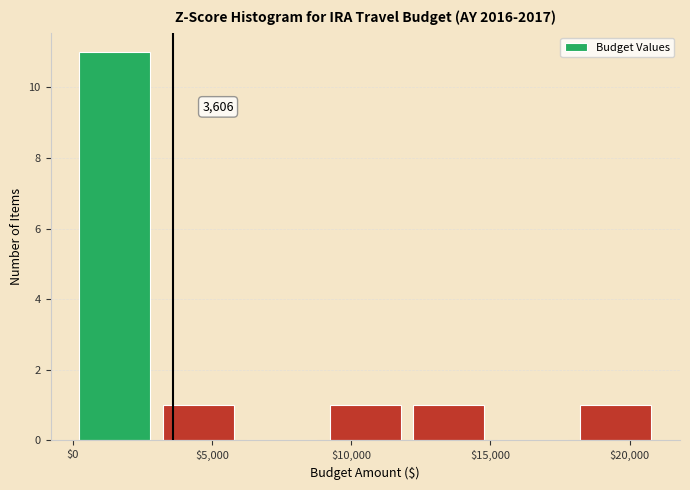

Which range on the x-axis has the tallest bar?

0 to 3000